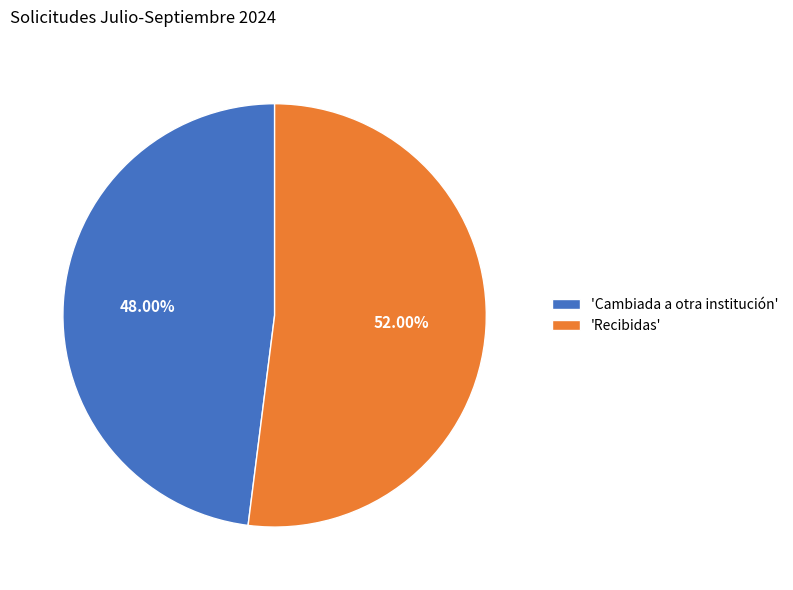

Which category has the smallest portion of the pie?

'Cambiada a otra institución'